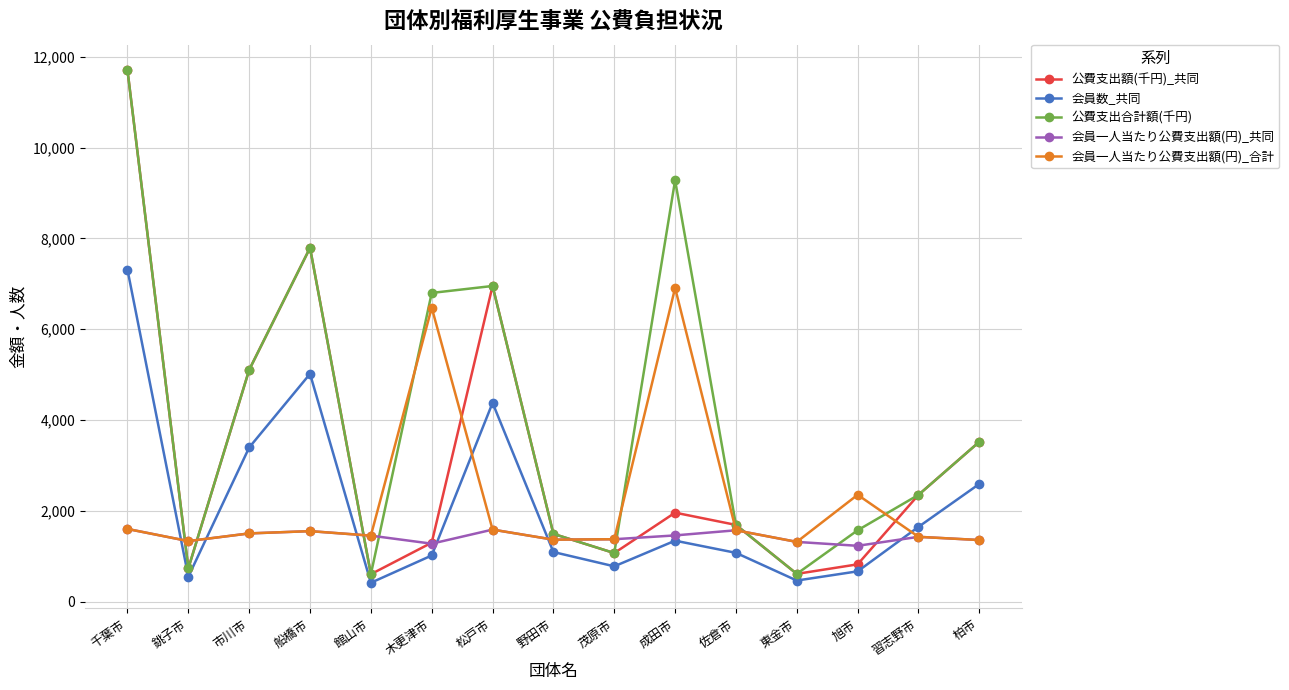

Which category has the highest value in the 会員一人当たり公費支出額(円)_合計 series?

成田市